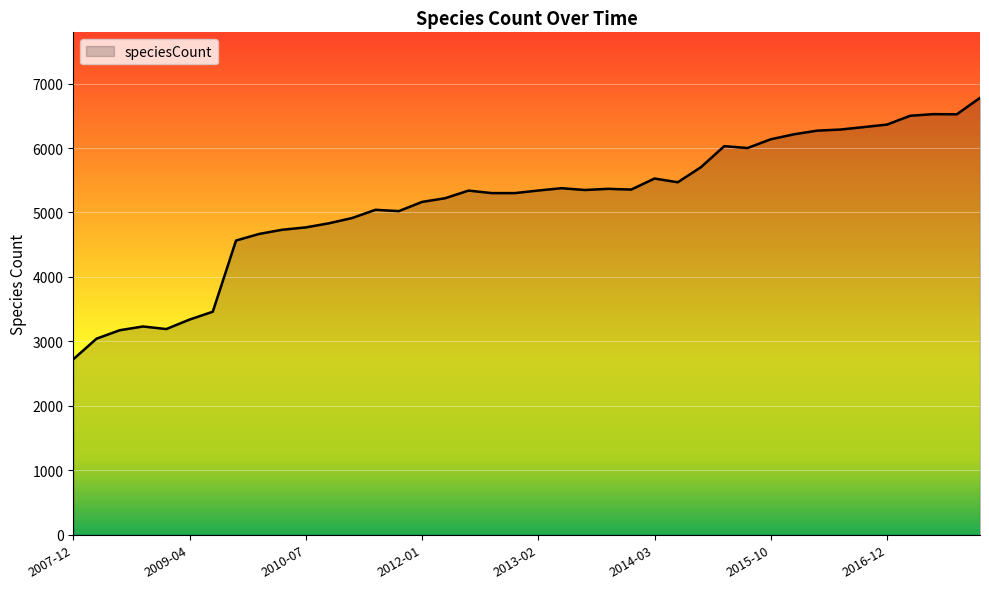

Does the chart display data point markers on the line(s)?

No